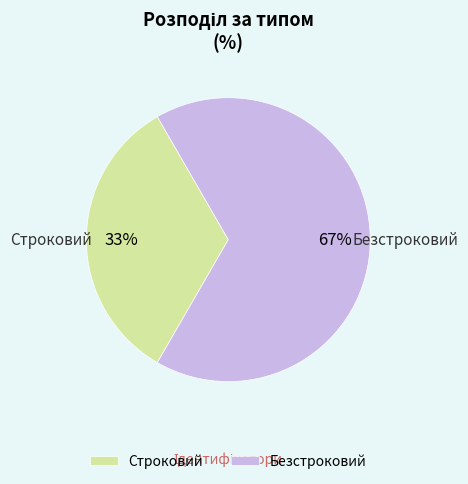

To the nearest percent, what is the combined percentage of Безстроковий and Строковий?

100%